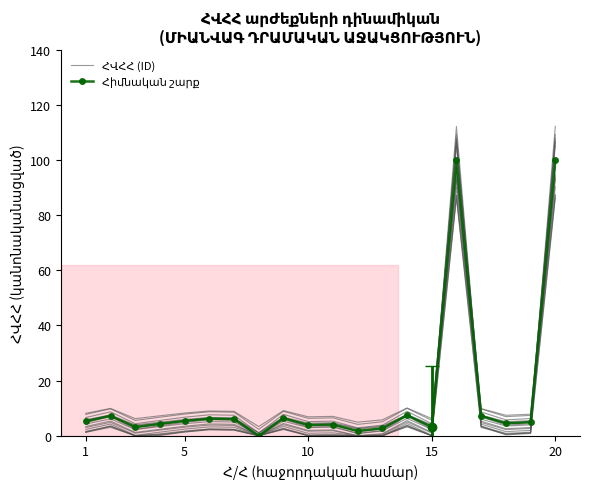

List the series in order of their overall mean, highest first.

ՀՎՀՀ (ID), Հիմնական շարք